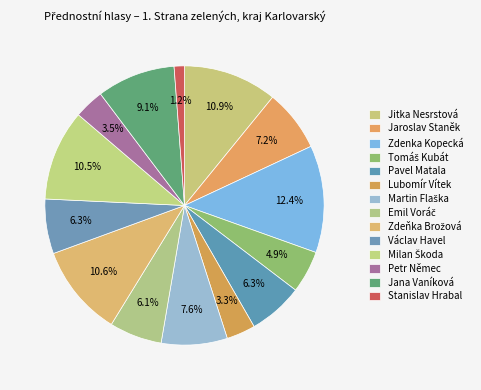

Is there any slice that represents more than half of the pie?

No